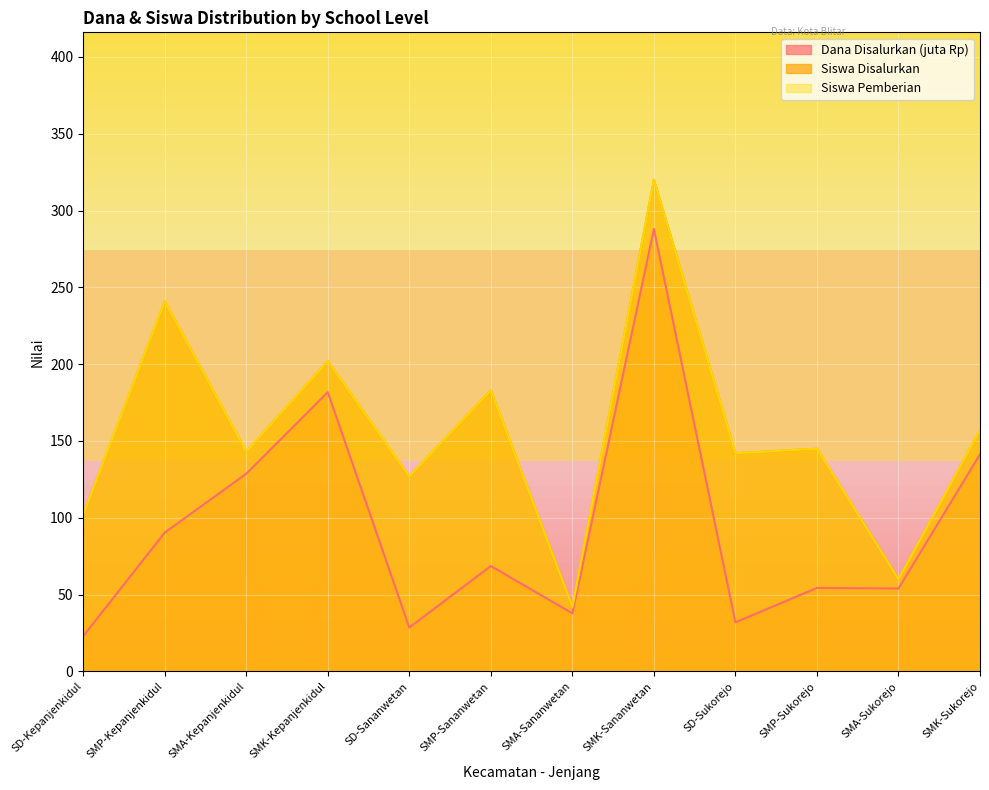

True or false: Dana Disalurkan and Siswa Disalurkan intersect in this chart.

False